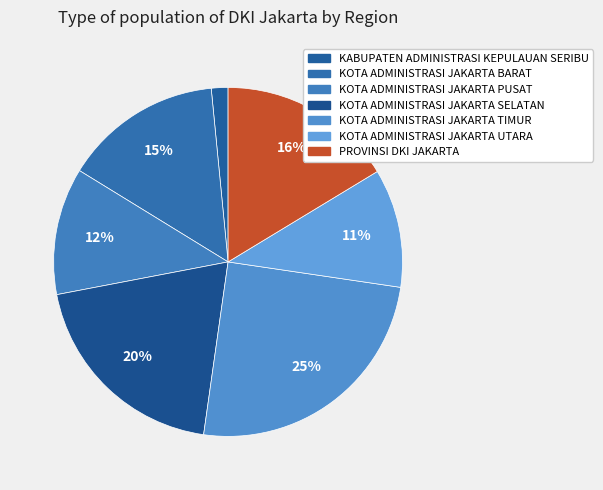

To the nearest percent, what portion does KOTA ADMINISTRASI JAKARTA SELATAN represent?

20%